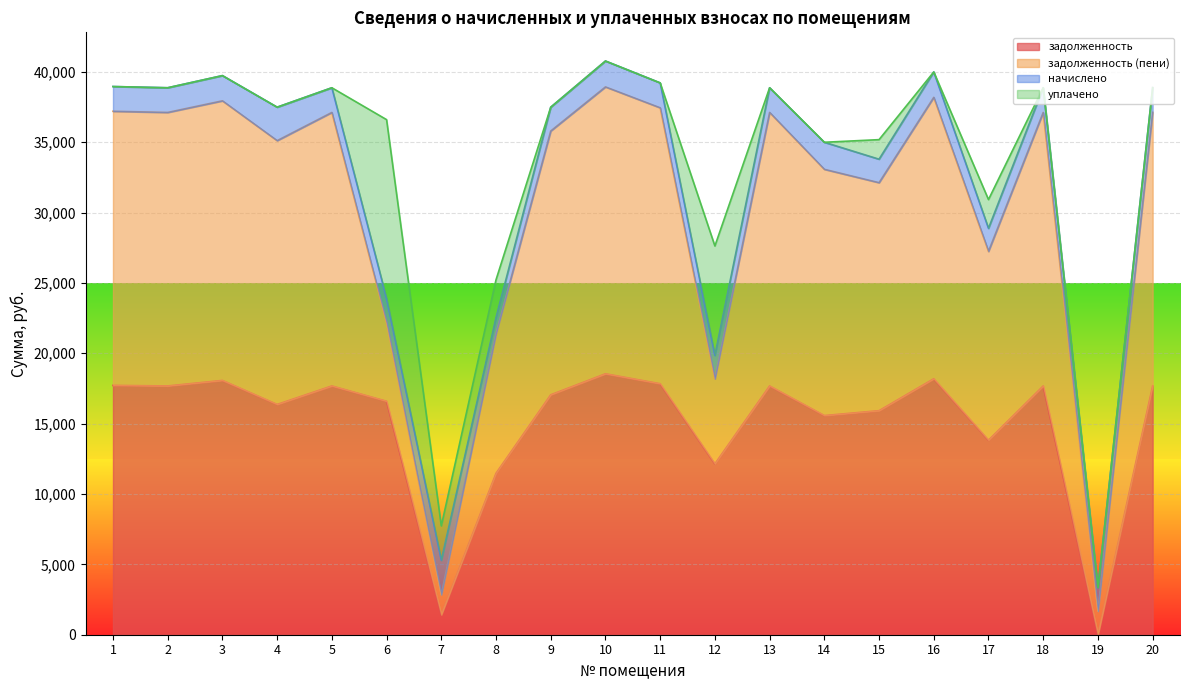

Which series has the largest range (max minus min)?

задолженность (пени)